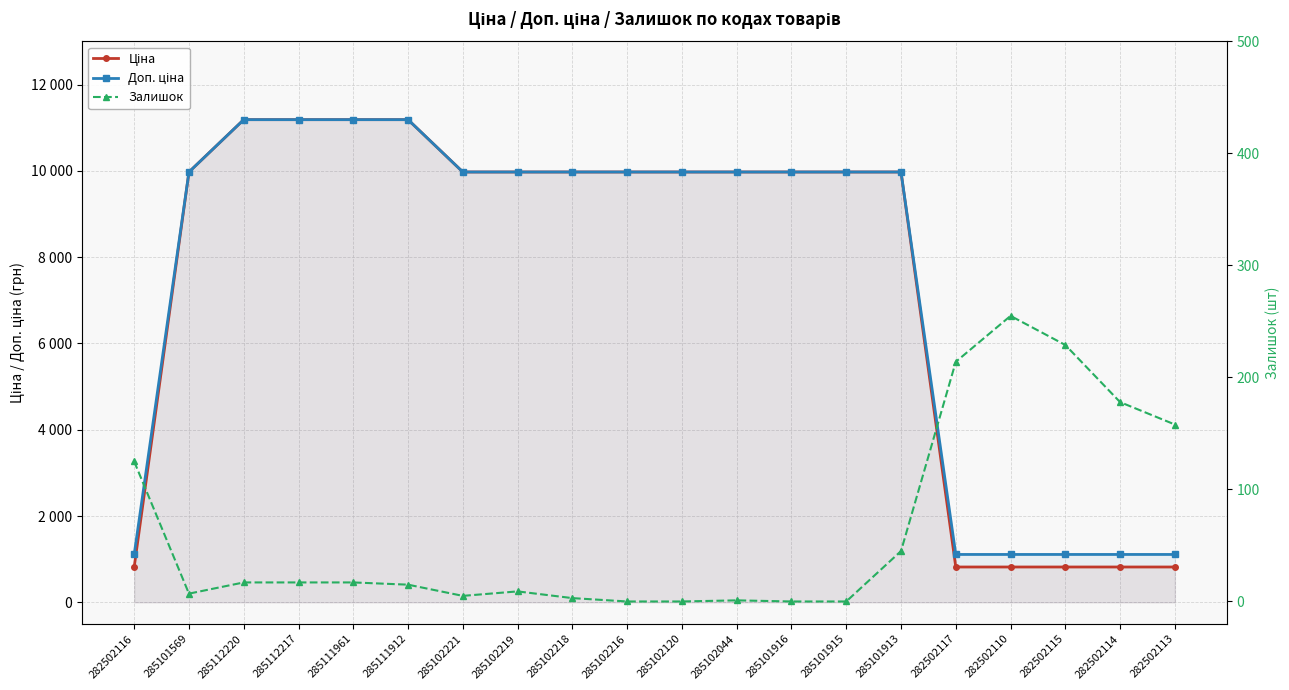

What position from the left is 285111912?

6